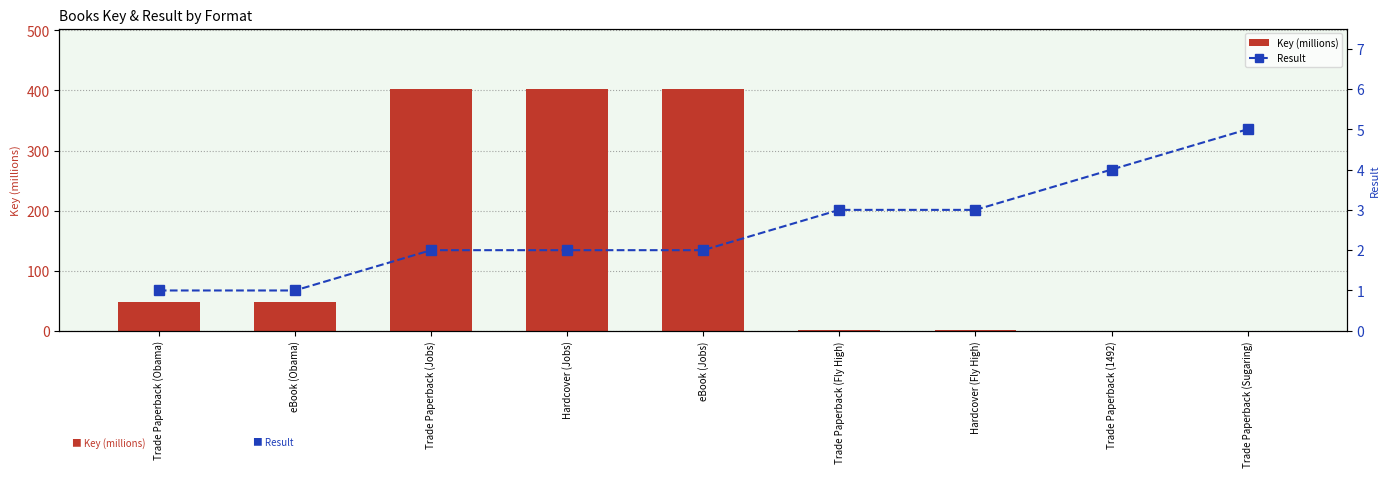

Count the number of categories in the chart.

9